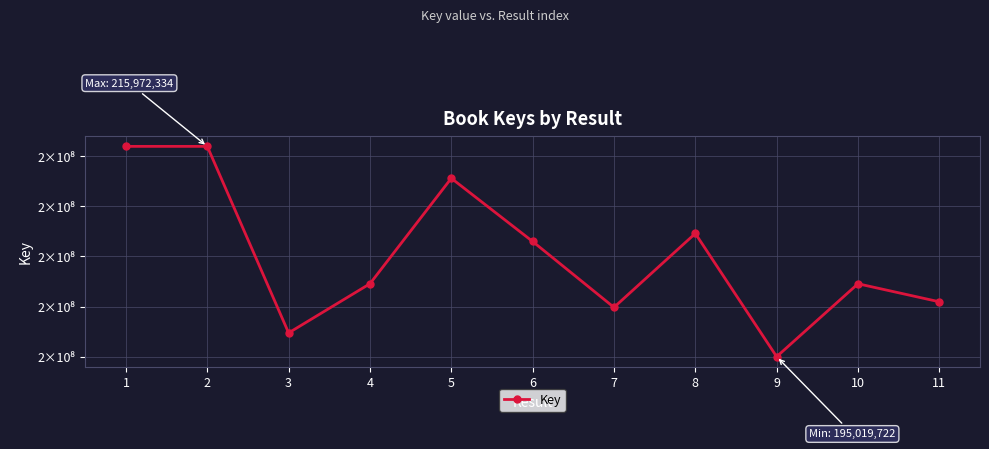

Reading left to right, list all the values displayed in this chart.

215972292	215972334	197387175	202287625	212795451	206496393	199931145	207295000	195019722	202283374	200487428